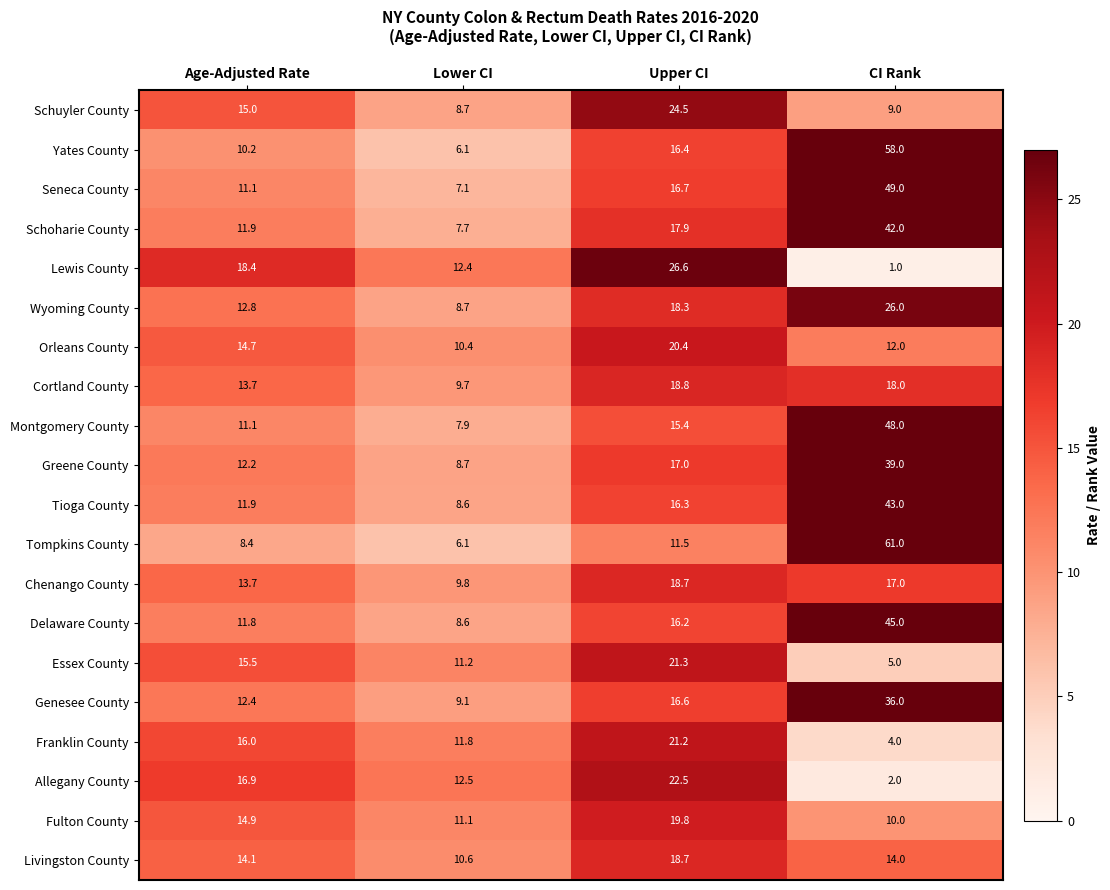

What is the average value of the Lewis County series?

14.6